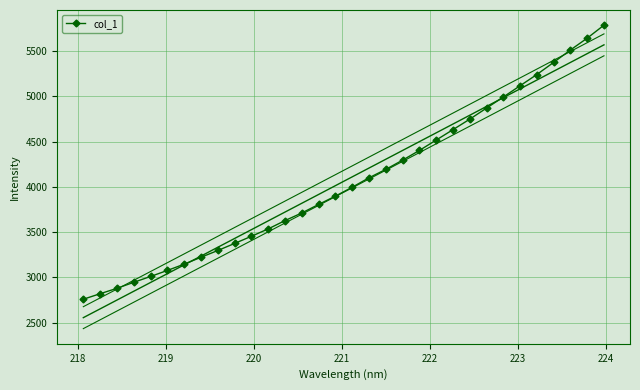

What is the value of the col_1 point at the 3rd from the left?

2878.4